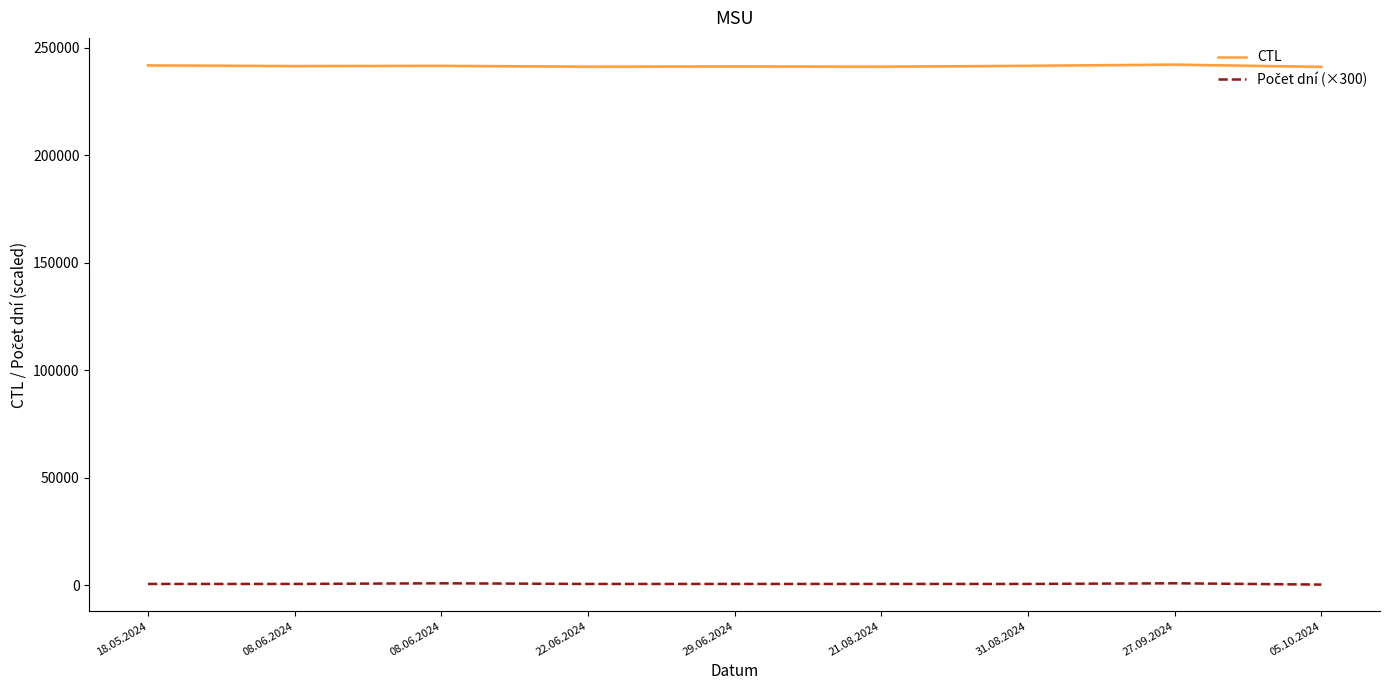

Does the chart have visible grid lines?

No